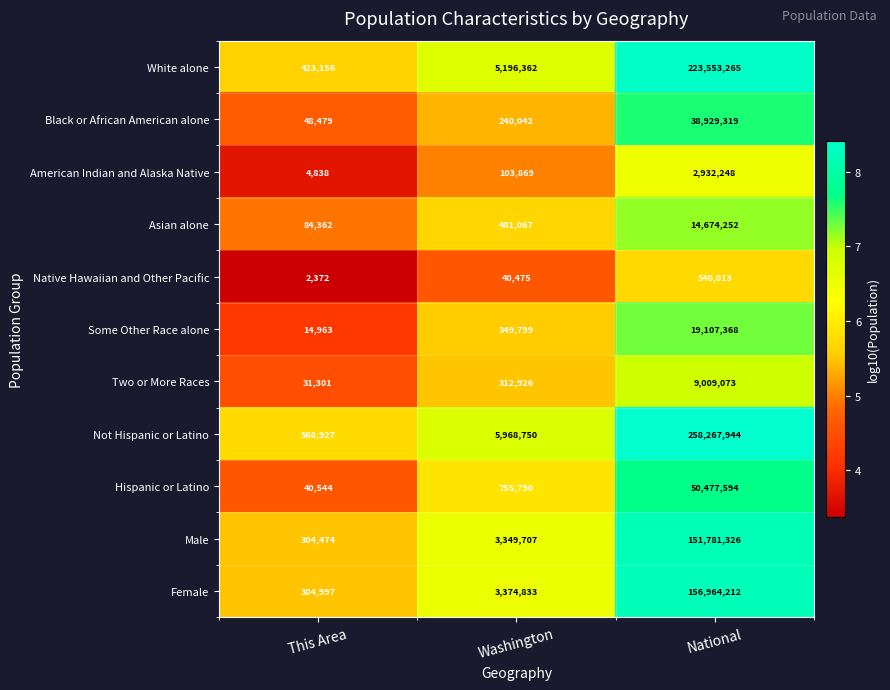

What is the average value of the Two or More Races series?

3117767